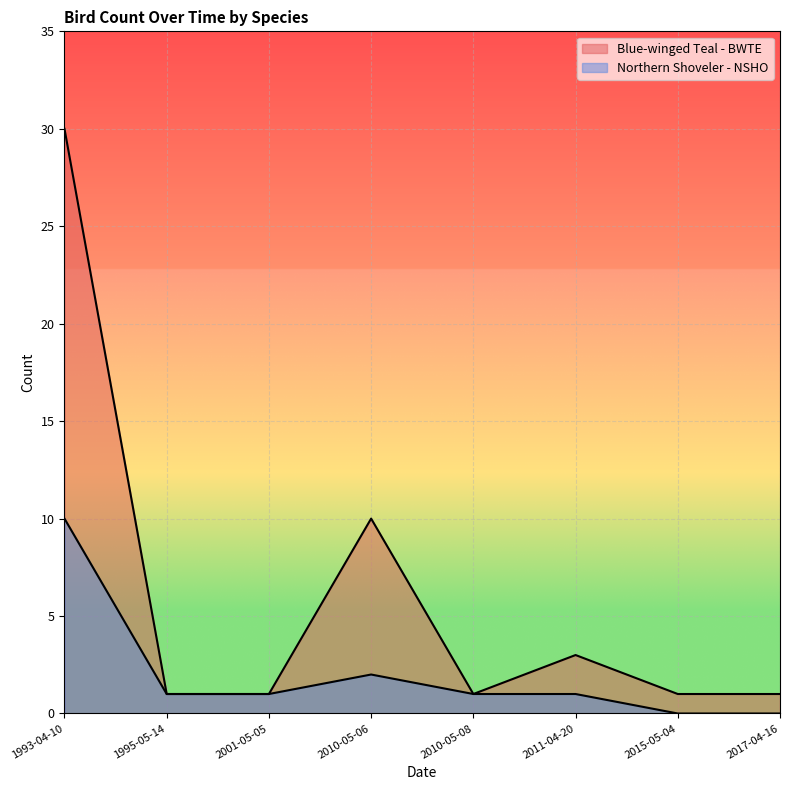

What is the label of the 2nd point from the left?

1995-05-14